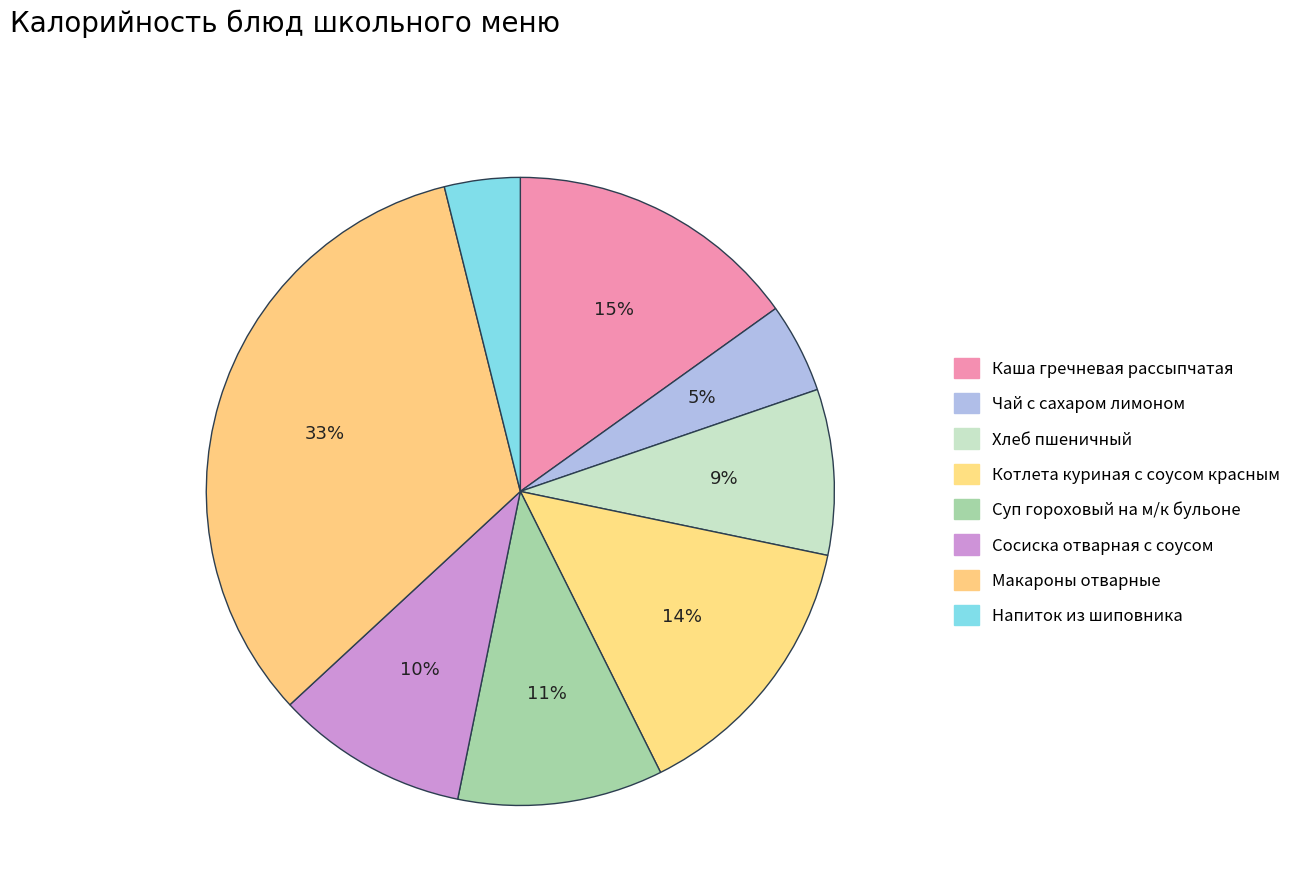

How many slices are in this pie chart?

8